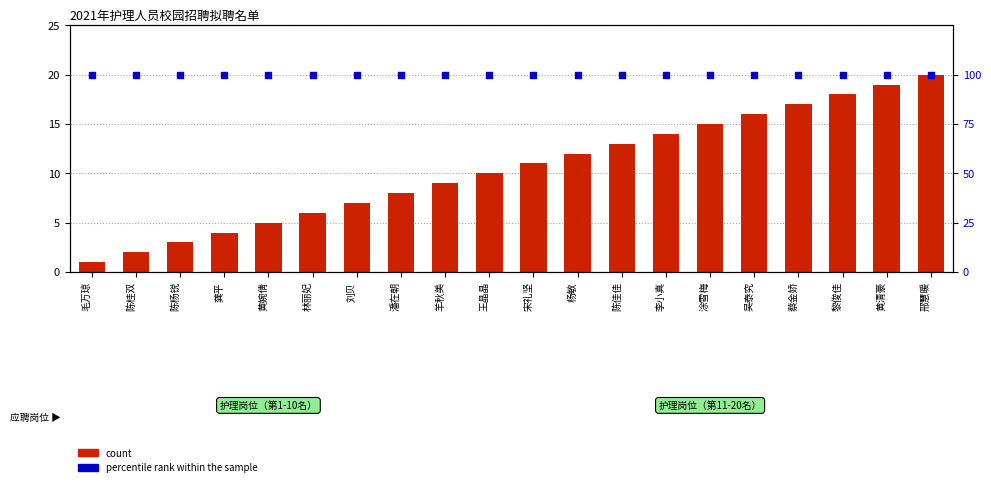

Which series reaches the maximum Y coordinate?

percentile rank within the sample